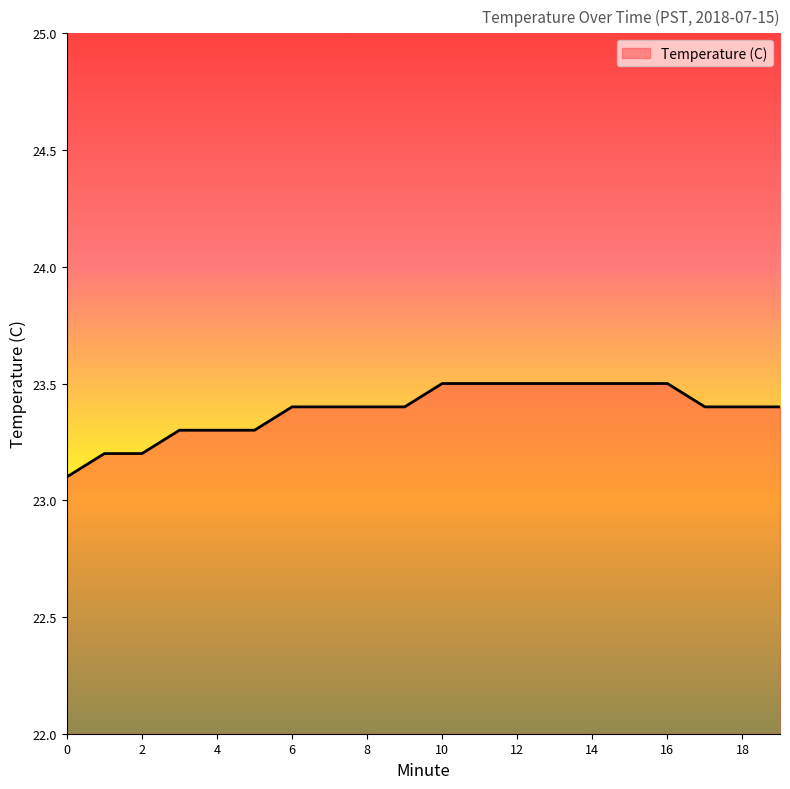

What is the minimum value shown in the chart?

23.1